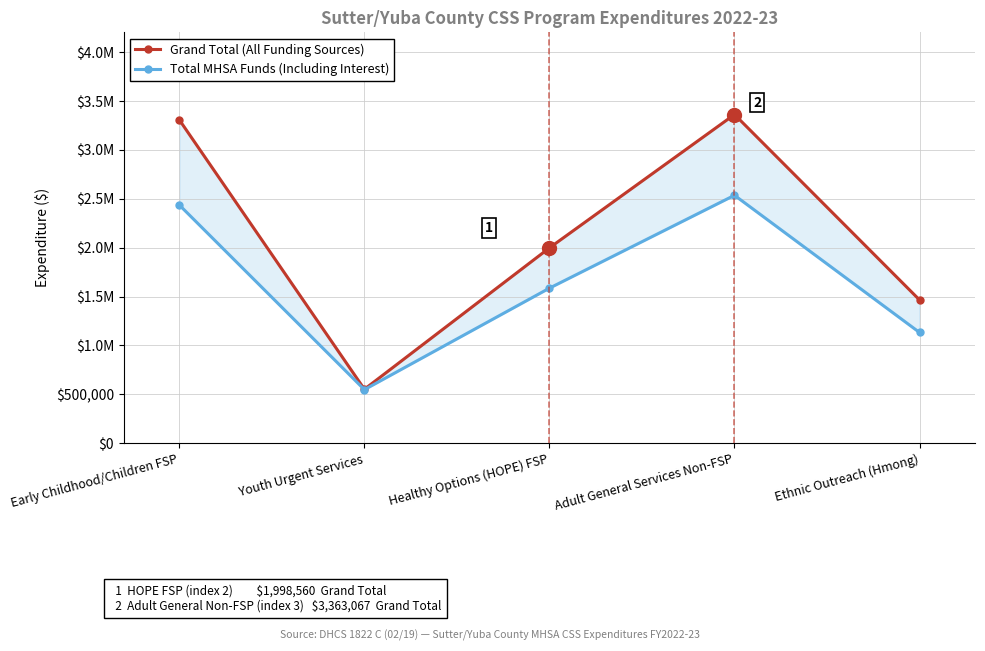

What is the label of the 2nd point from the left?

Youth Urgent Services